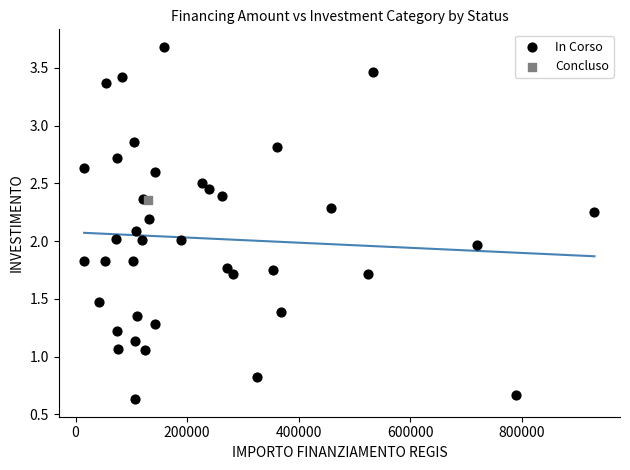

What are all the series names shown in the legend?

In Corso, Concluso